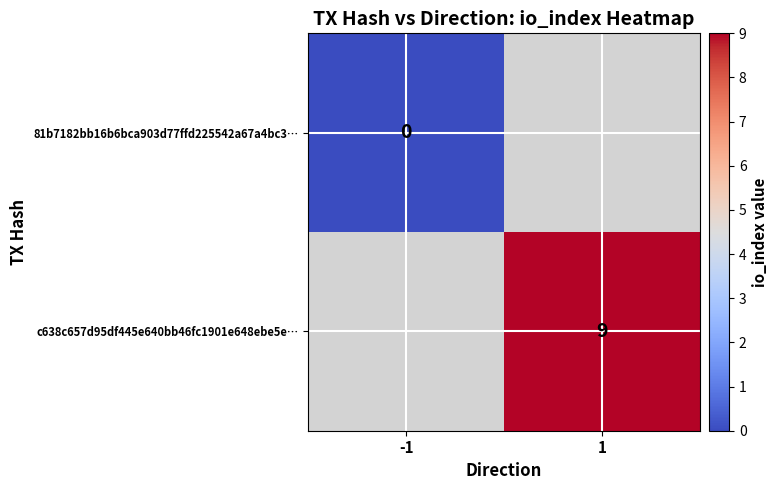

What value does the c638c657d95df445e640bb46fc1901e648ebe5e… series have at 1?

9.0